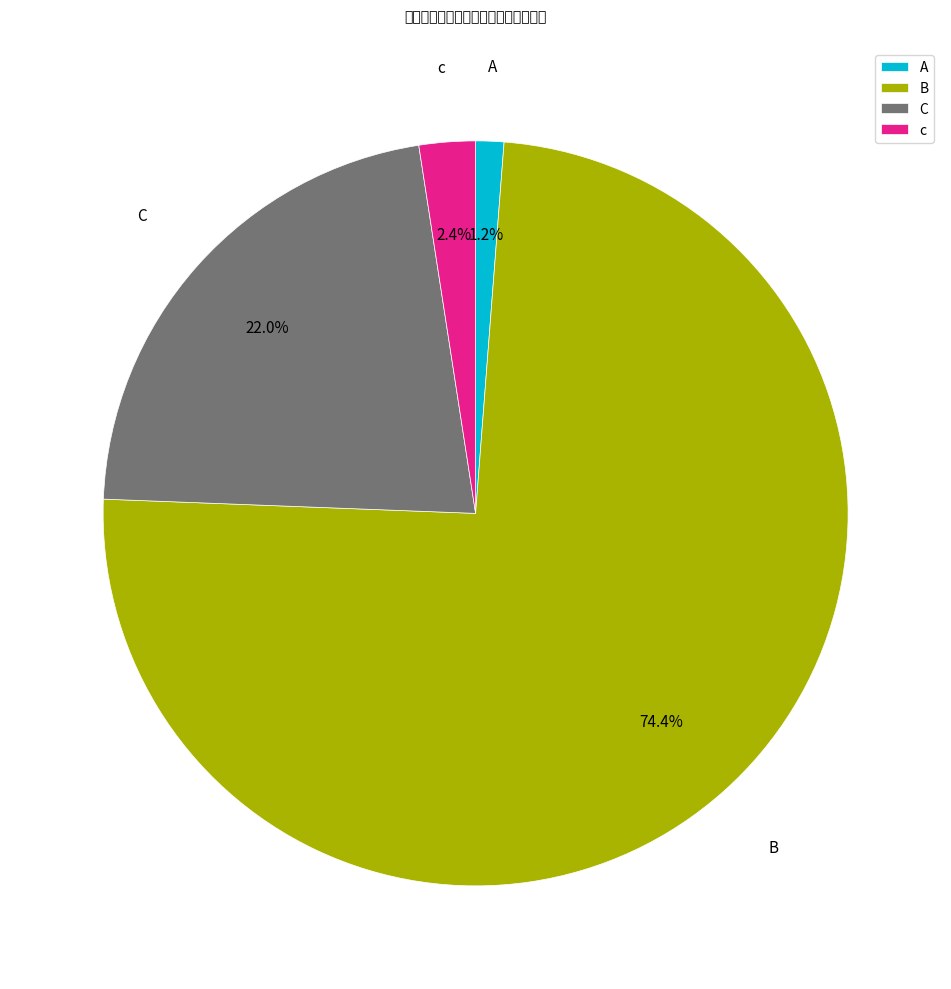

Rank the categories by value from highest to lowest.

B, C, c, A